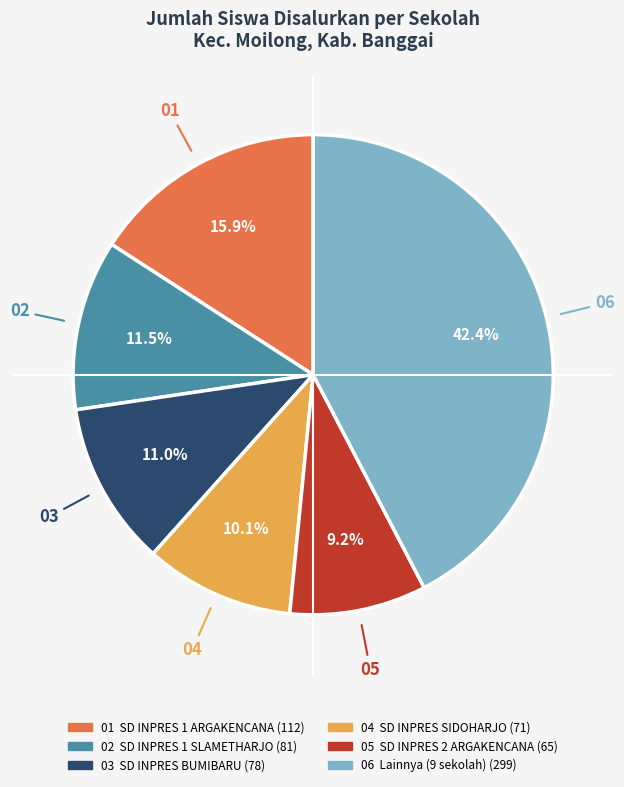

Is there any slice that represents more than half of the pie?

No